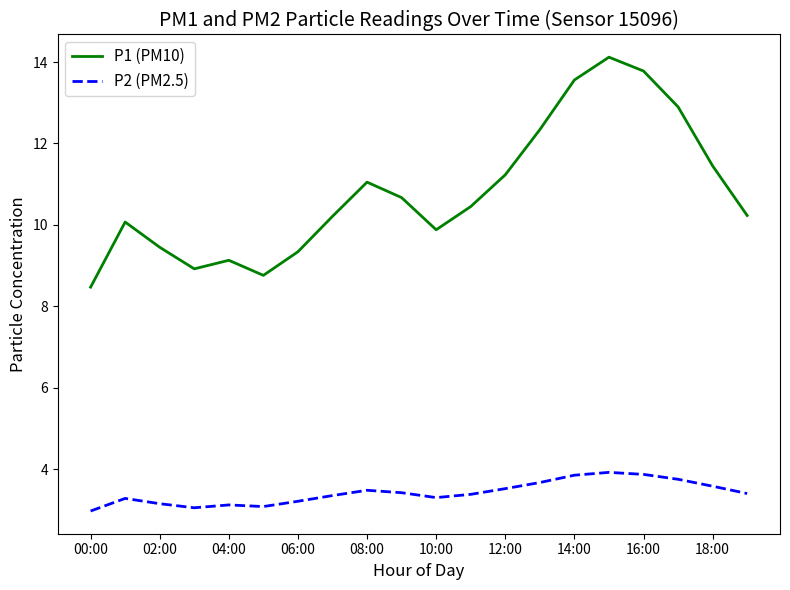

Does the chart have visible grid lines?

No